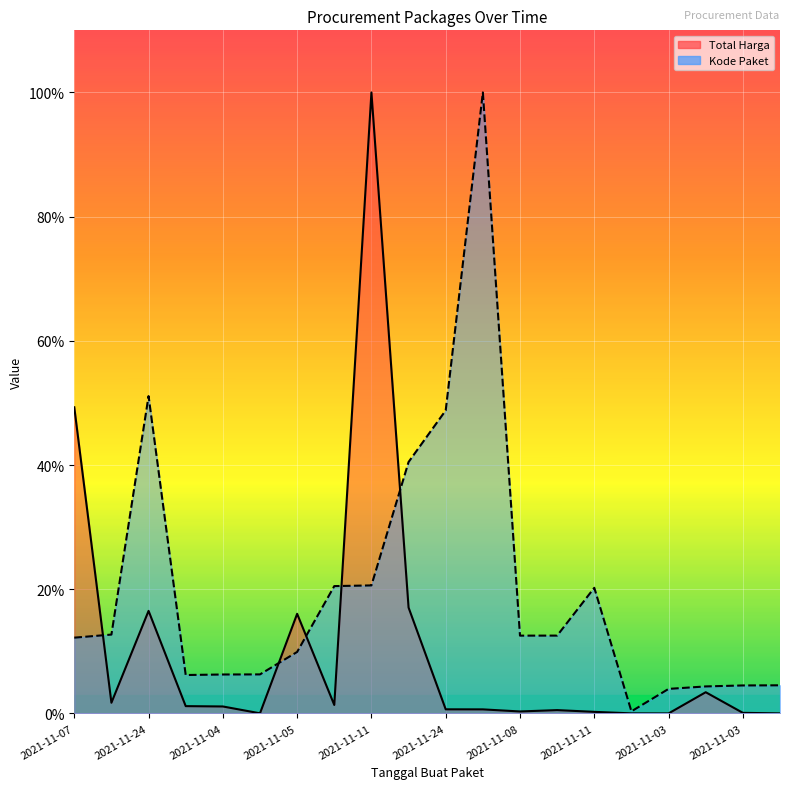

What is the difference between the highest and lowest values at 2021-11-04?

5.0